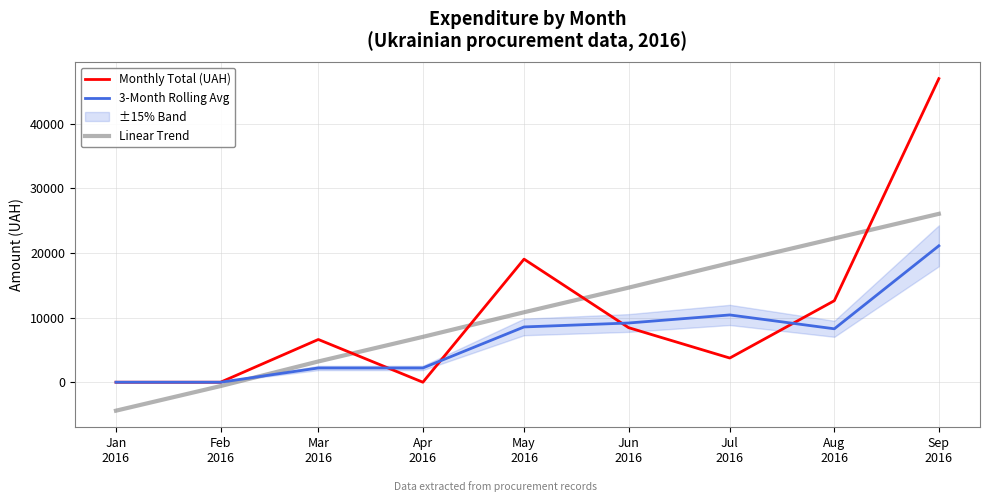

Which series has the widest spread of values?

Monthly Total (UAH)